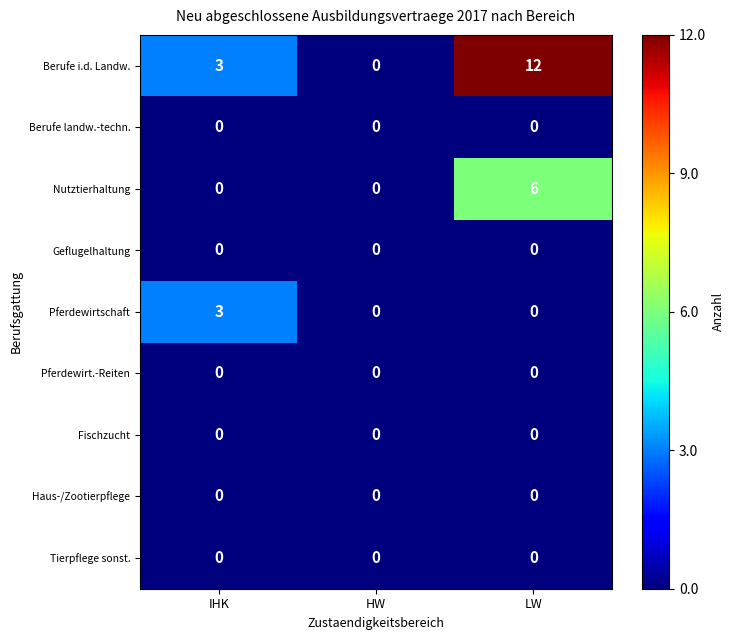

How many distinct data groups are displayed?

9